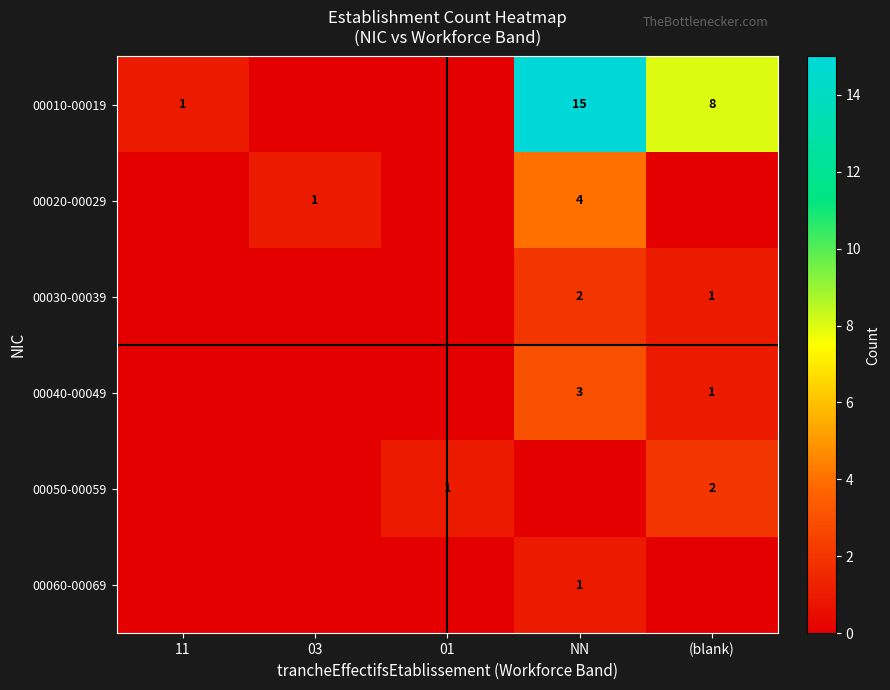

Is it true that 00010-00019 equals 5 at (blank)?

False